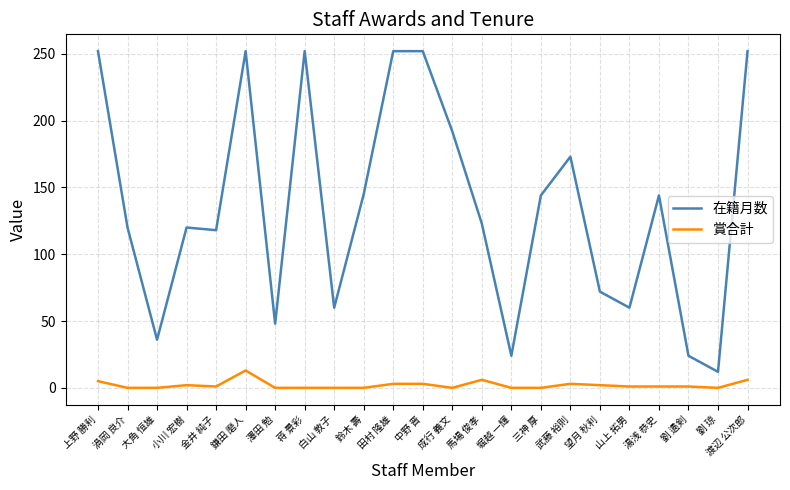

Where does the 賞合計 series first go above 1?

上野 勝利